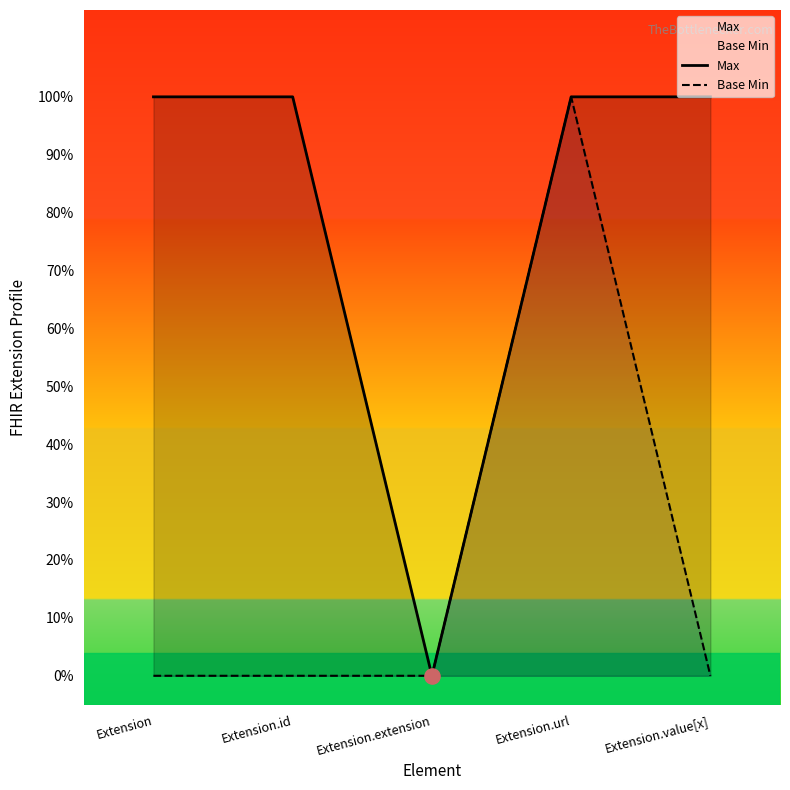

Which series has the largest Y range (max minus min)?

Max